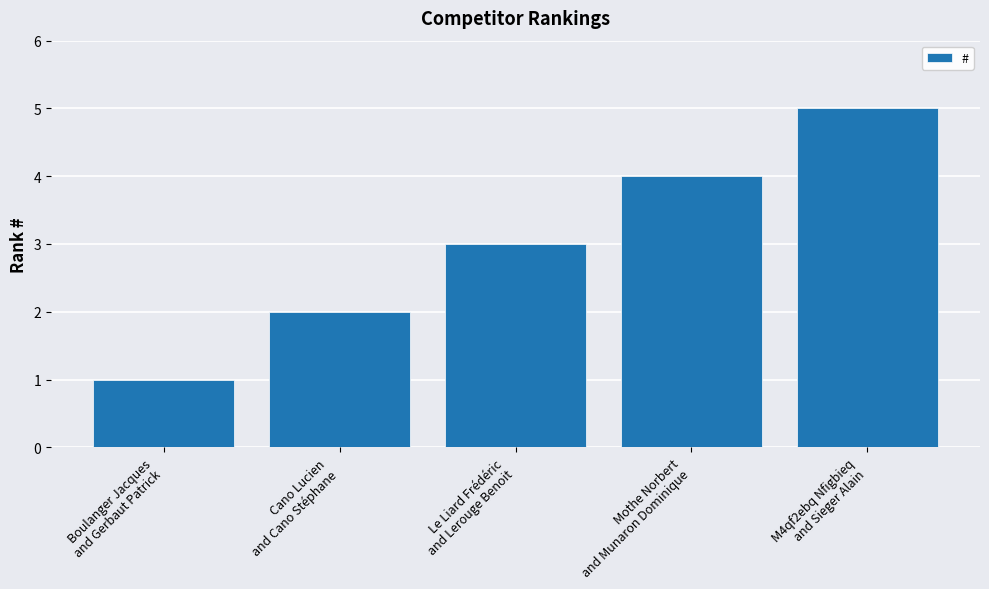

Between Boulanger Jacques
and Gerbaut Patrick and Cano Lucien
and Cano Stéphane, which is larger?

Cano Lucien
and Cano Stéphane